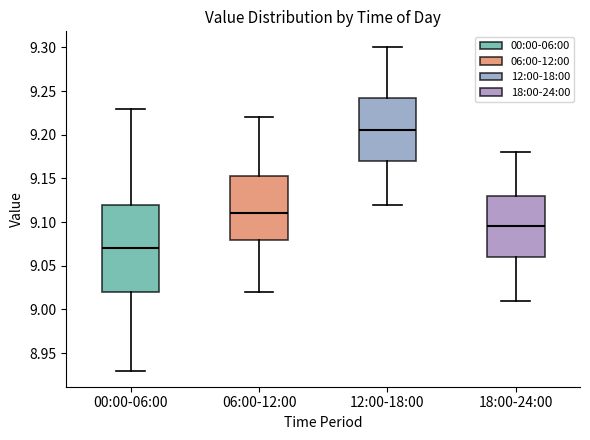

Which box is the tallest, from its lower edge to its upper edge?

00:00-06:00